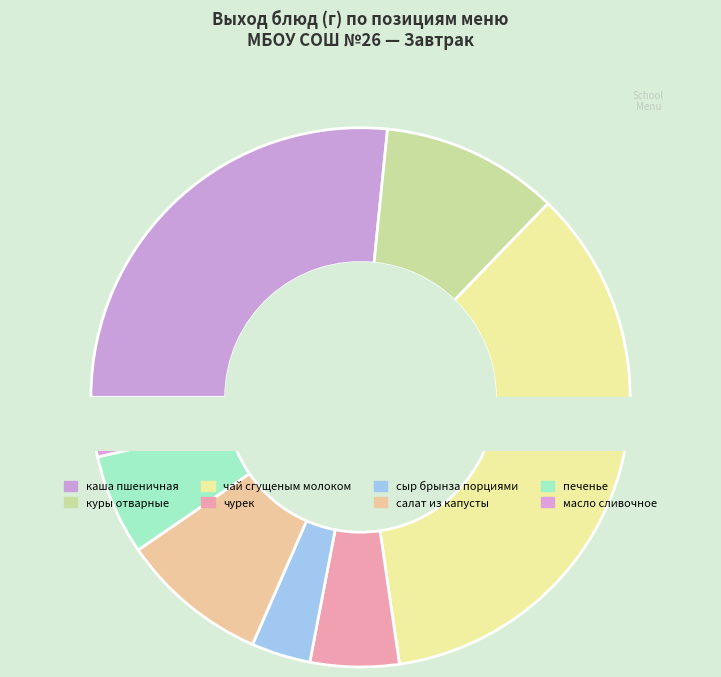

To the nearest percent, what is the average slice percentage?

12%